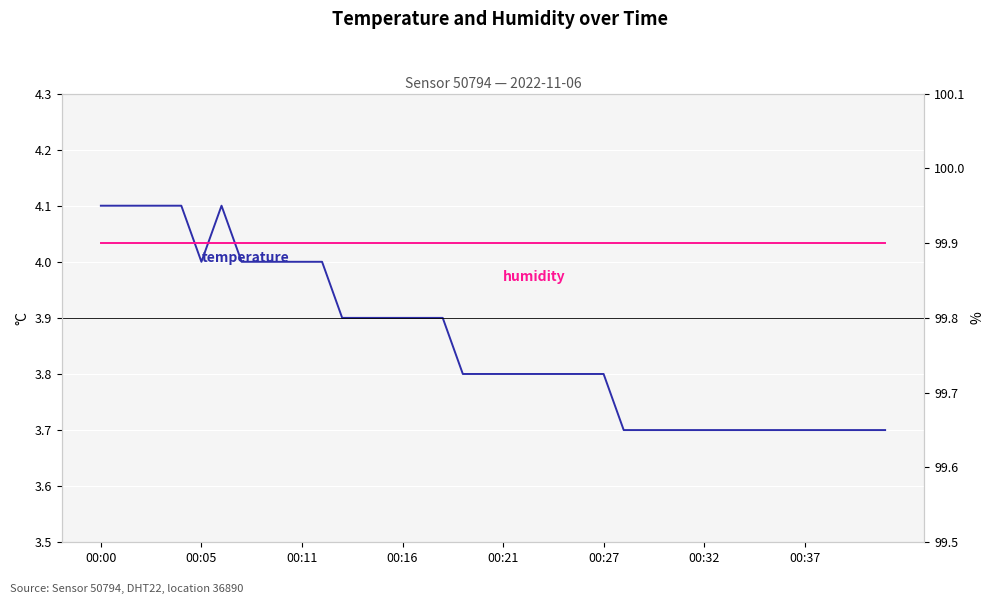

What is the total value across all series at 00:27?

103.7